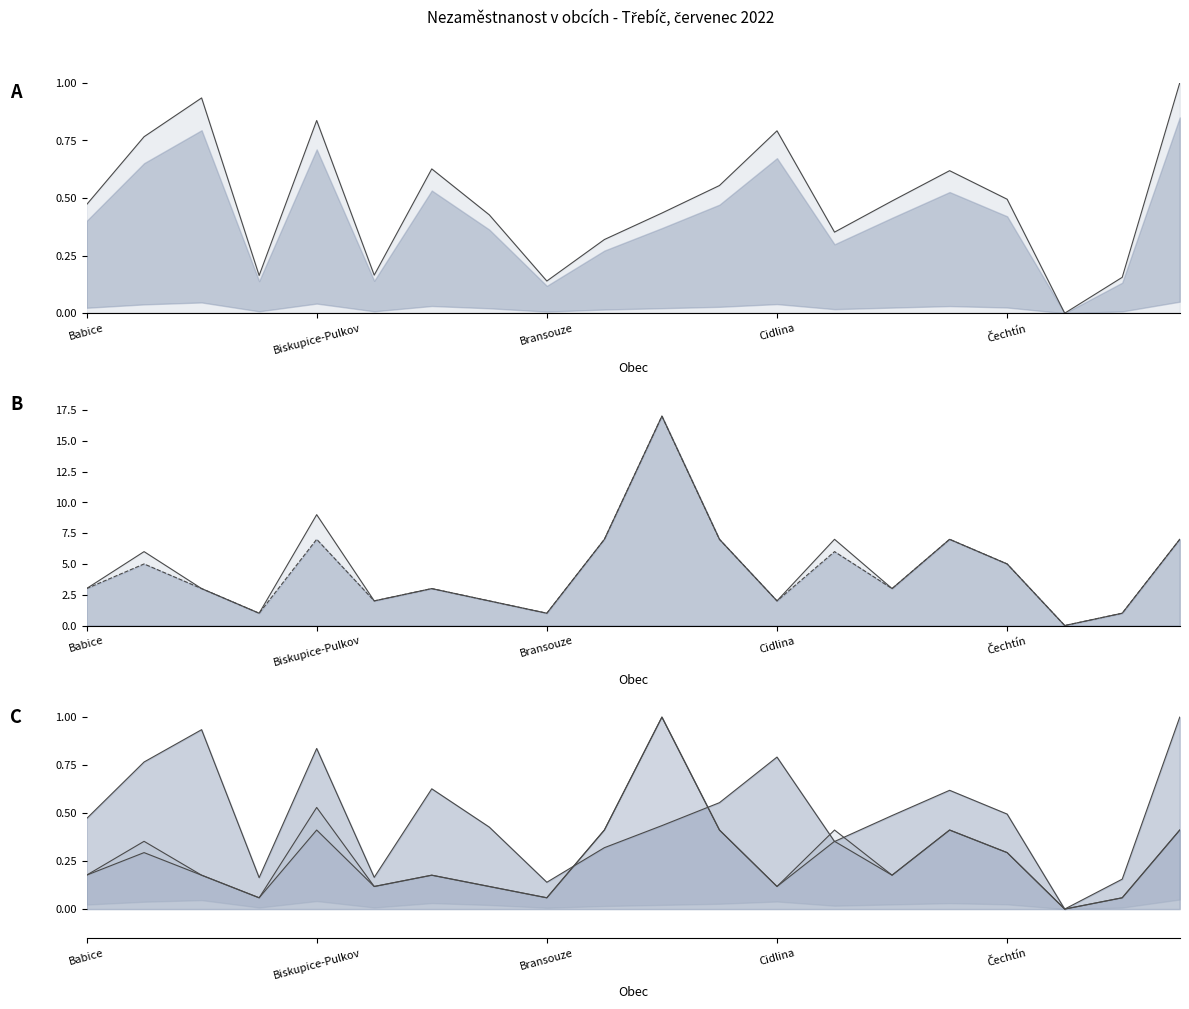

Which category has the highest value in the Uchazeči celkem series?

10